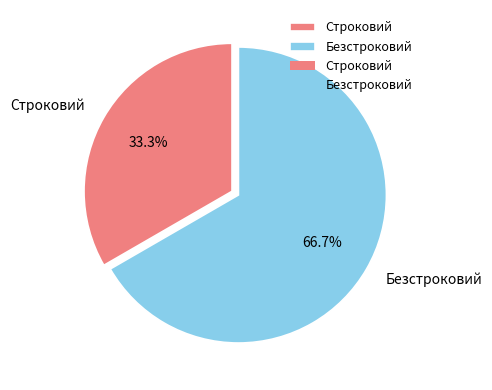

Which has a higher value, Безстроковий or Строковий?

Безстроковий